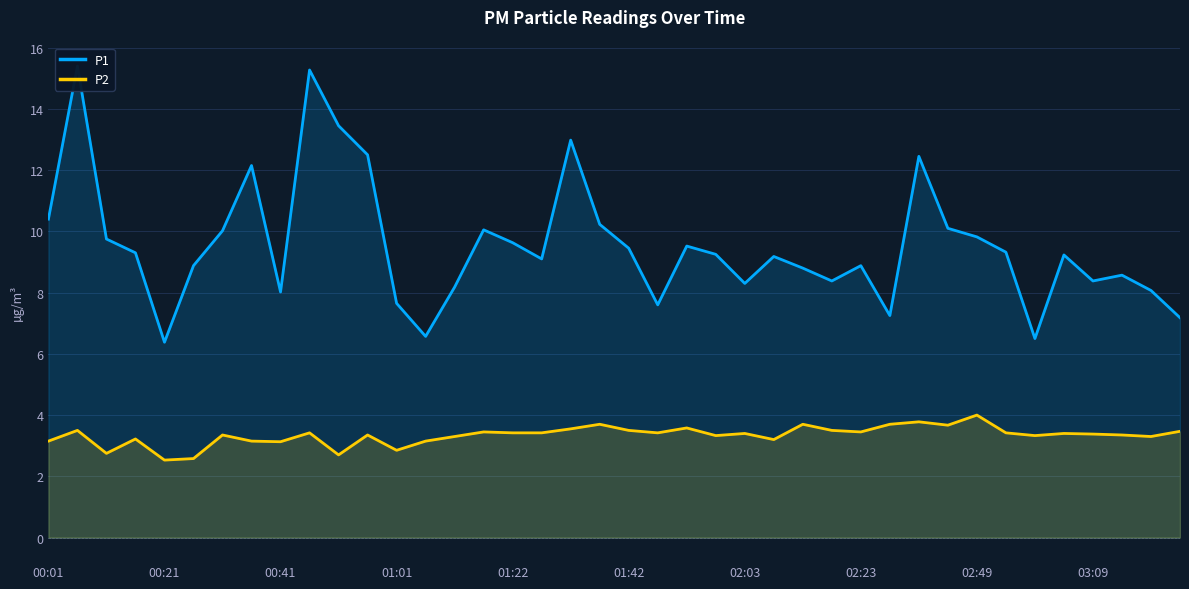

True or false: P1 has a value of 6.5 at 34.

True